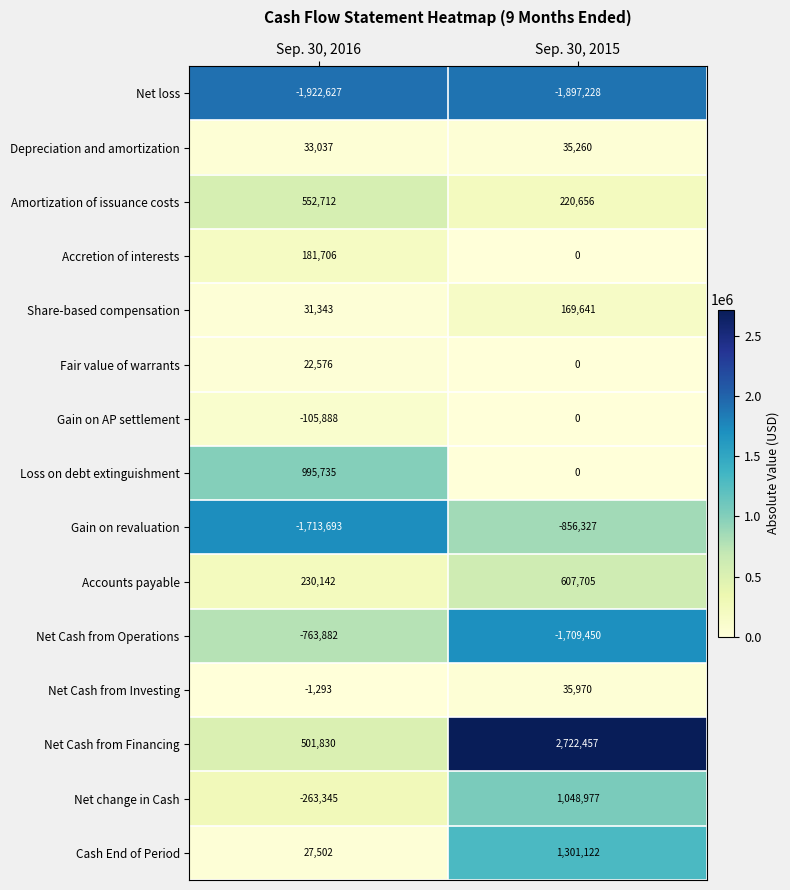

Rank the categories by Accounts payable value from lowest to highest.

Sep. 30, 2016, Sep. 30, 2015